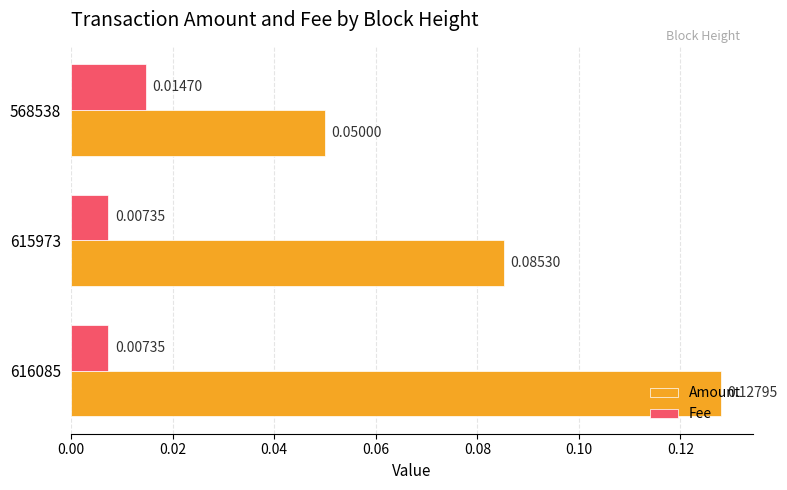

Rank the categories by Amount value from lowest to highest.

568538, 615973, 616085